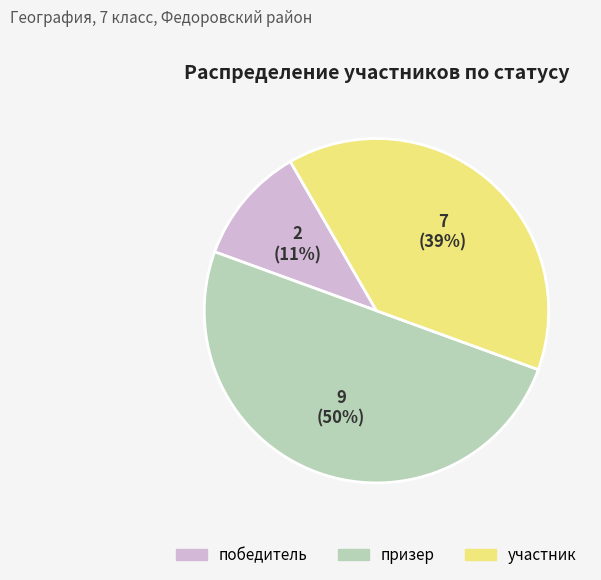

Which has a higher value, призер or участник?

призер